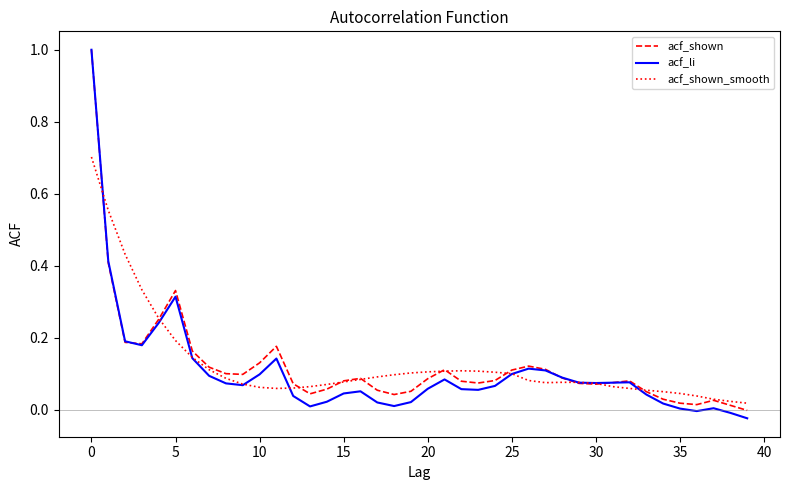

What is the highest value of the acf_li series?

1.0